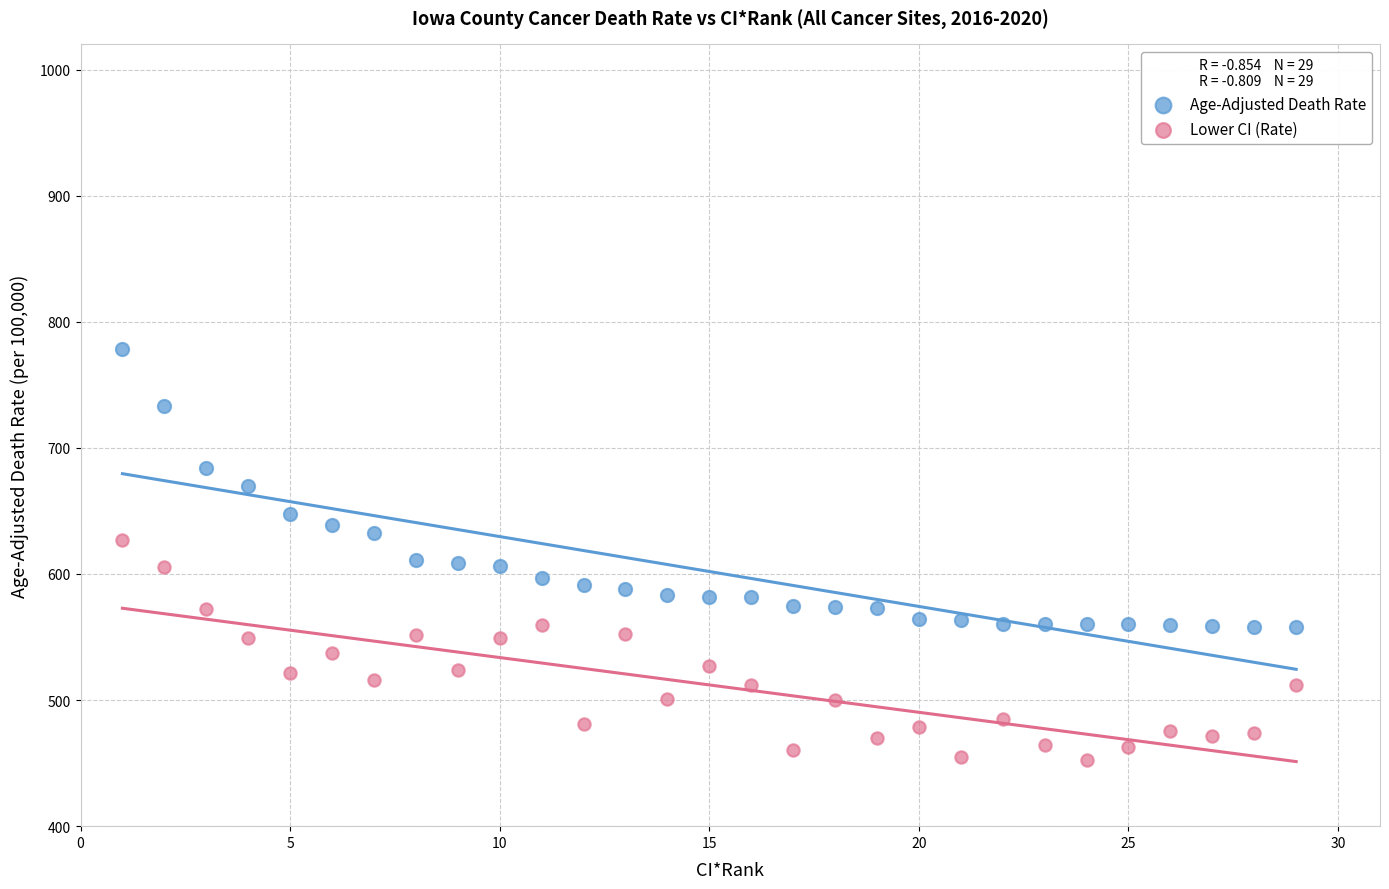

Which series contains the highest Y value?

Age-Adjusted Death Rate